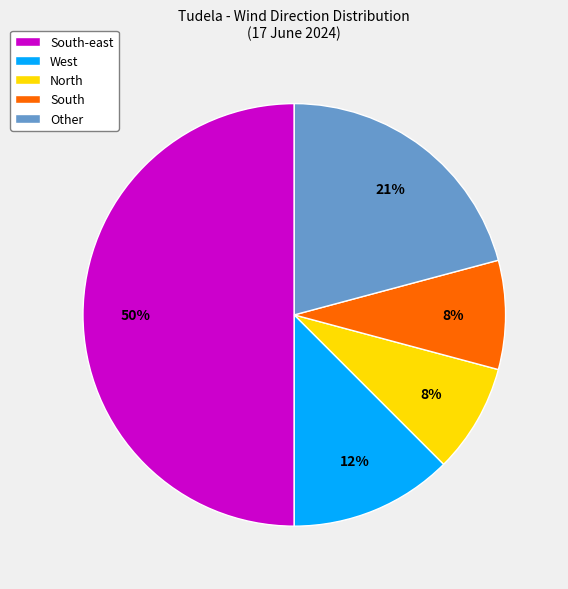

To the nearest percent, what is the combined percentage of South-east and Other?

71%